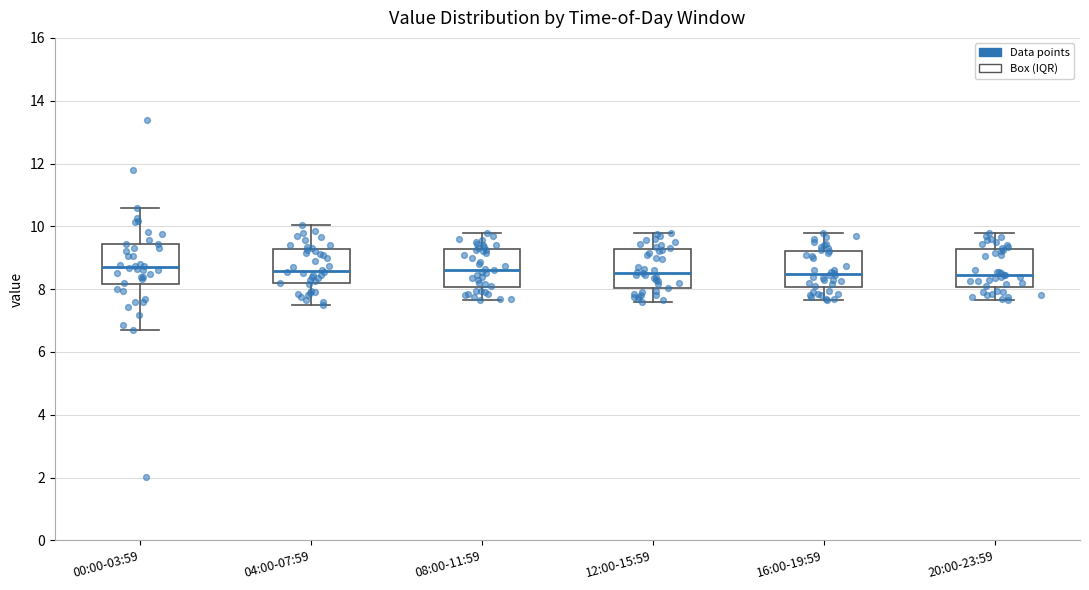

Where does the lower whisker of the box for 16:00-19:59 end on the y-axis? The values are not printed on the chart, so give them approximately, as read against the axis.

7.6